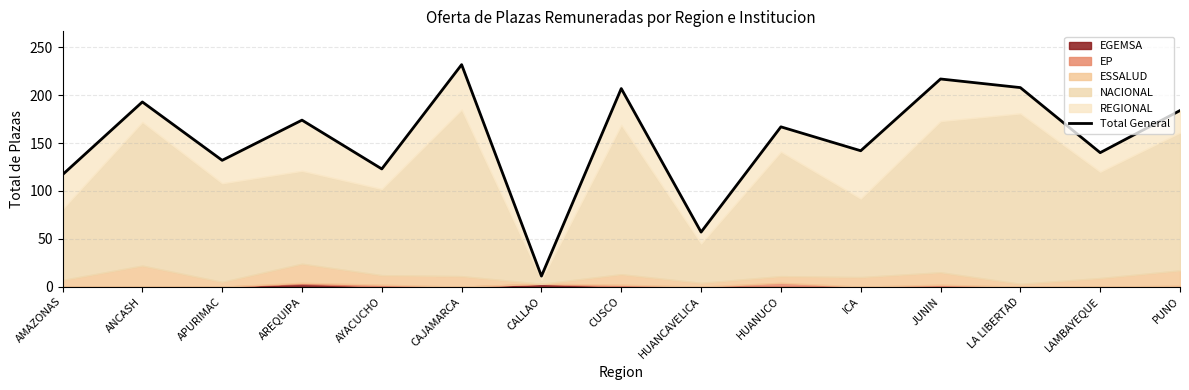

Is it true that the value at AMAZONAS is 117?

True